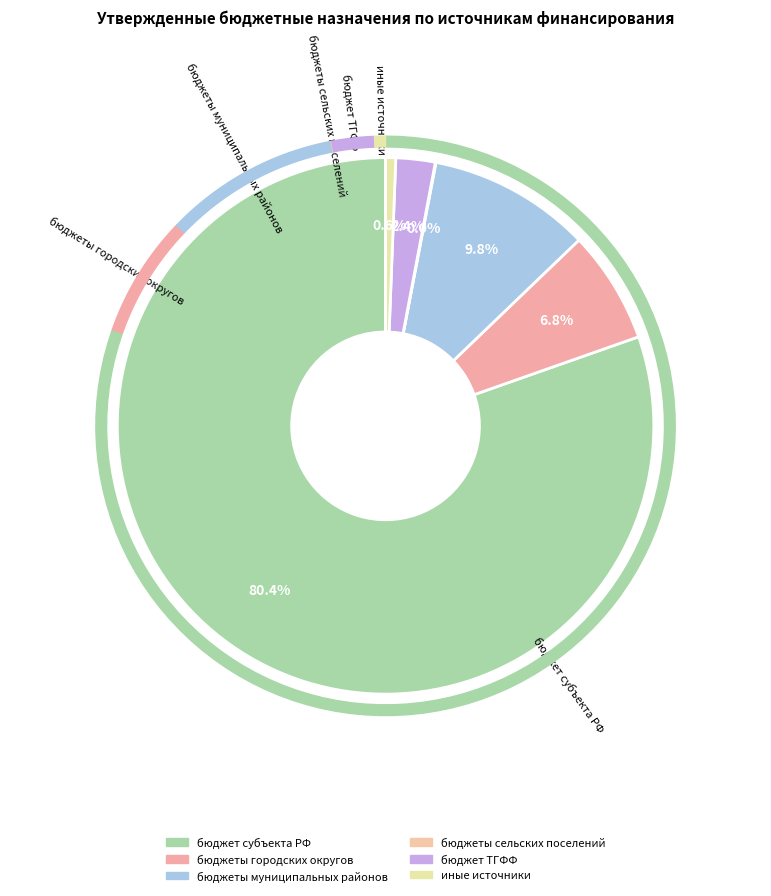

To the nearest percent, what percentage of the pie is бюджеты городских округов?

7%